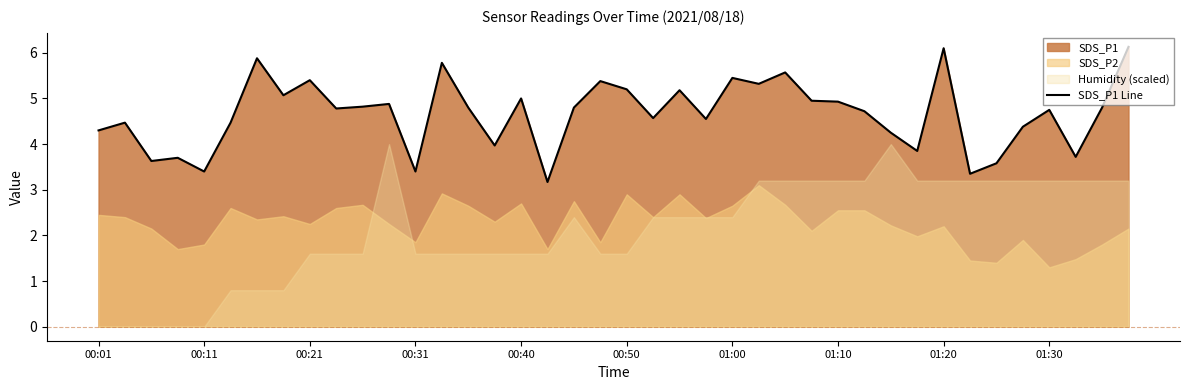

What is the lowest value of the SDS_P1 Line series?

3.2